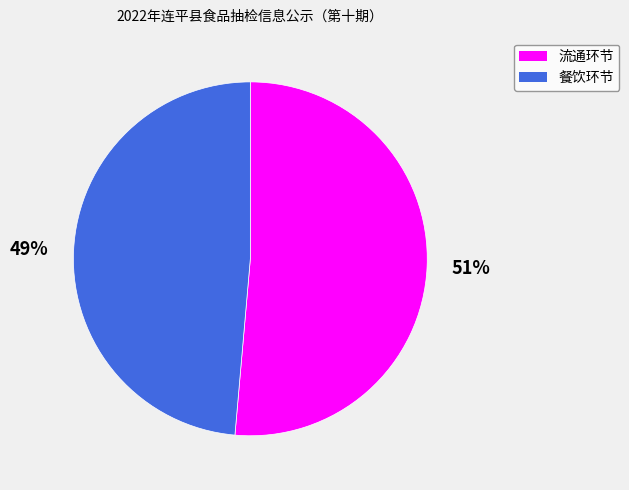

Is it true that 流通环节 is 57% of the pie?

False